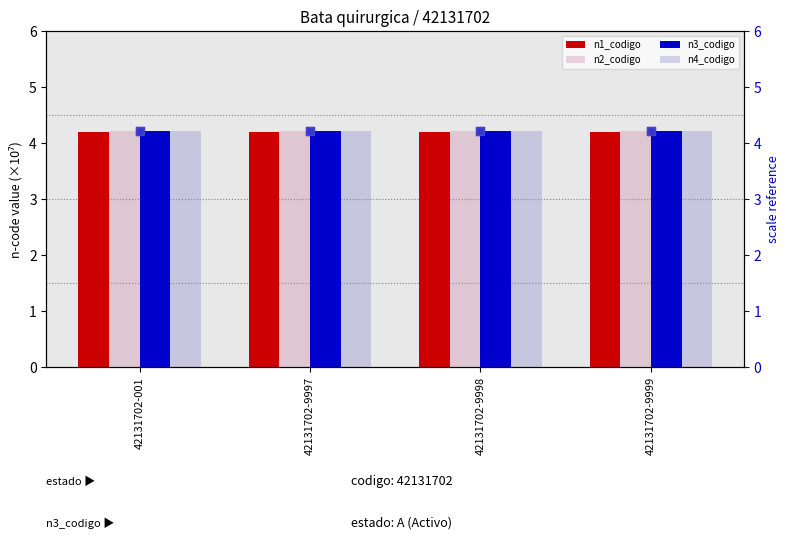

At how many categories does at least one series exceed 4?

4